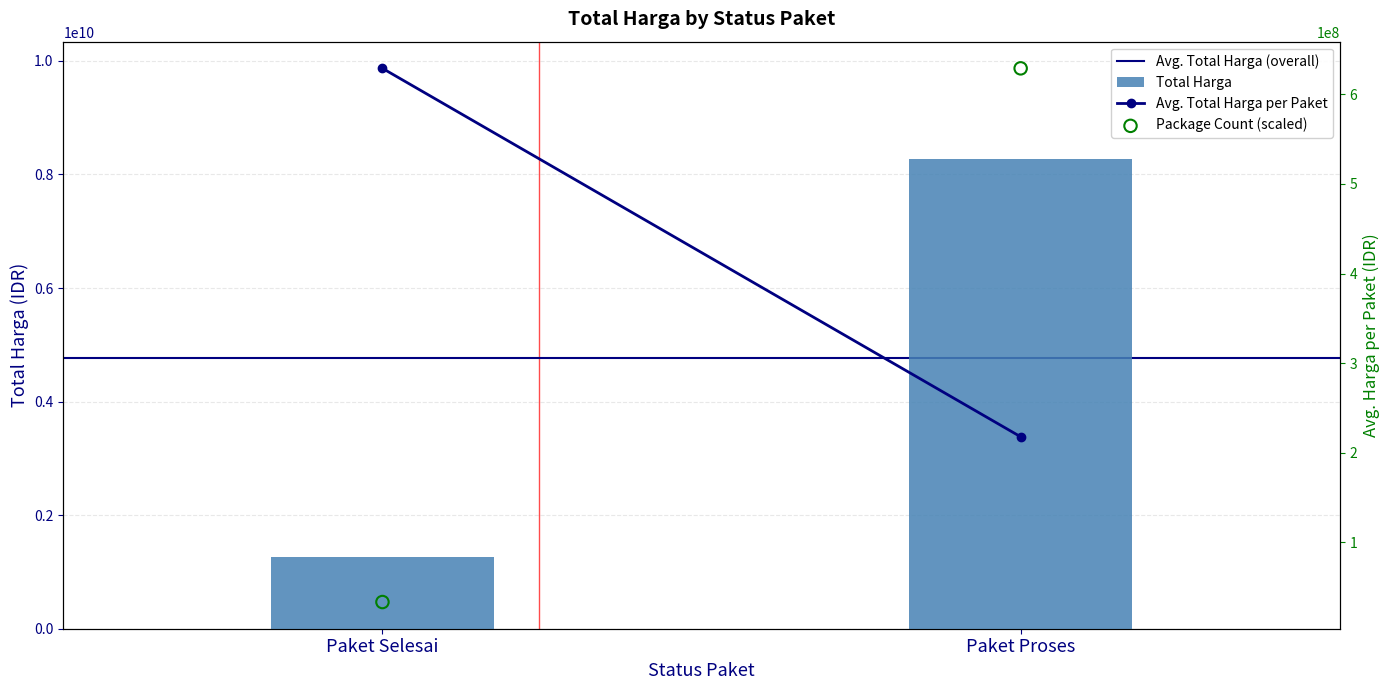

Which series reaches the maximum Y coordinate?

Total Harga